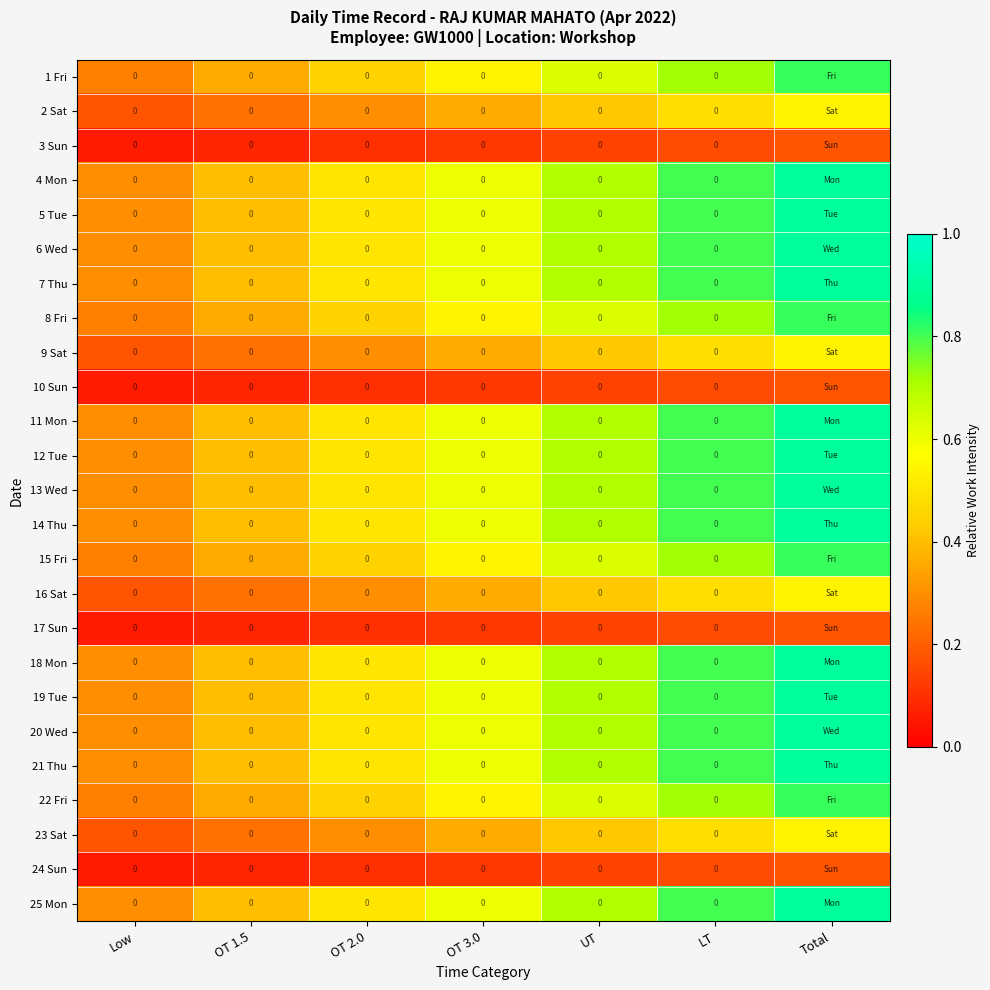

Is it true that 16 Sat equals 0.1 at LT?

False